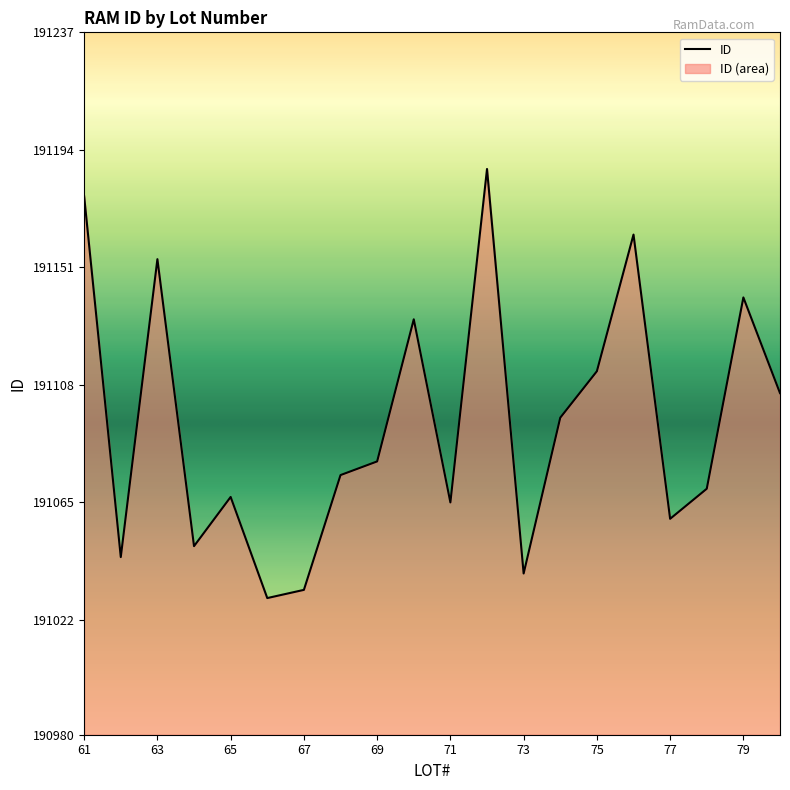

What is the value of the 20th point from the left?

191105